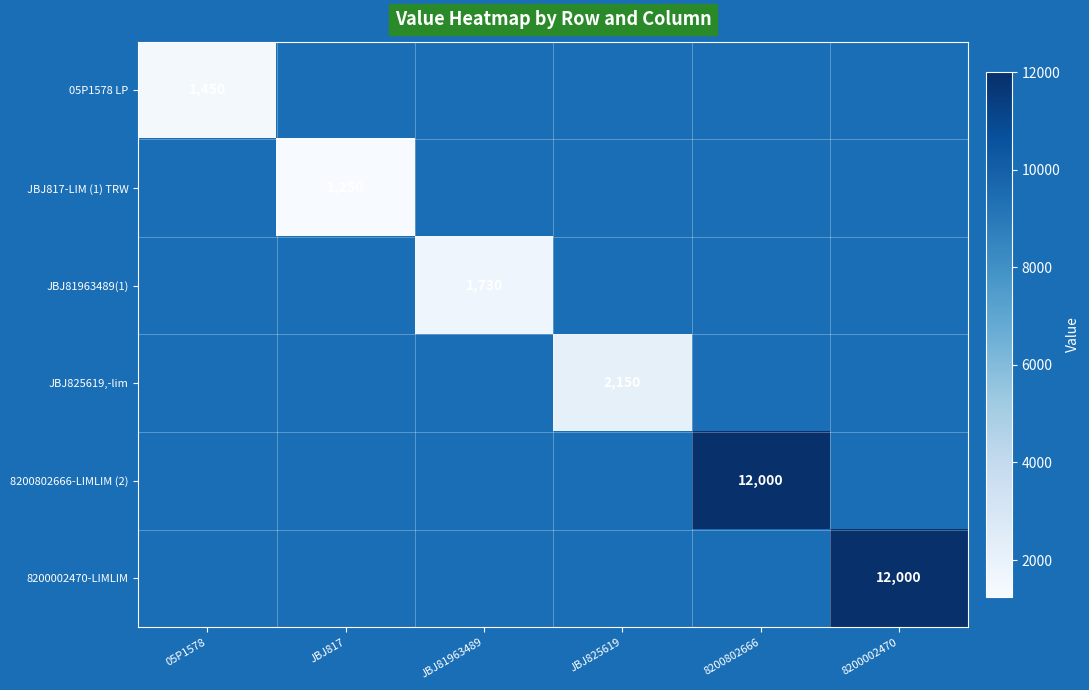

The value of JBJ817-LIM (1) TRW at JBJ817 is 2132. True or false?

False